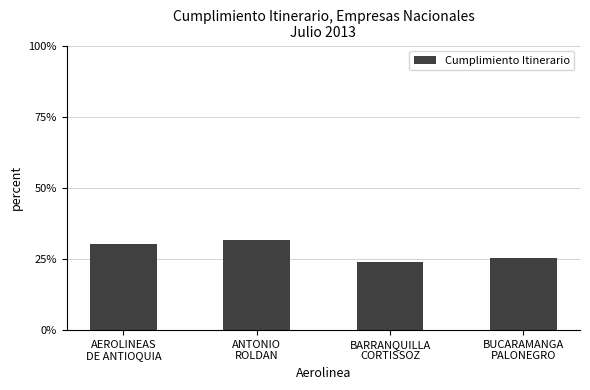

What is the maximum value shown in the chart?

31.6